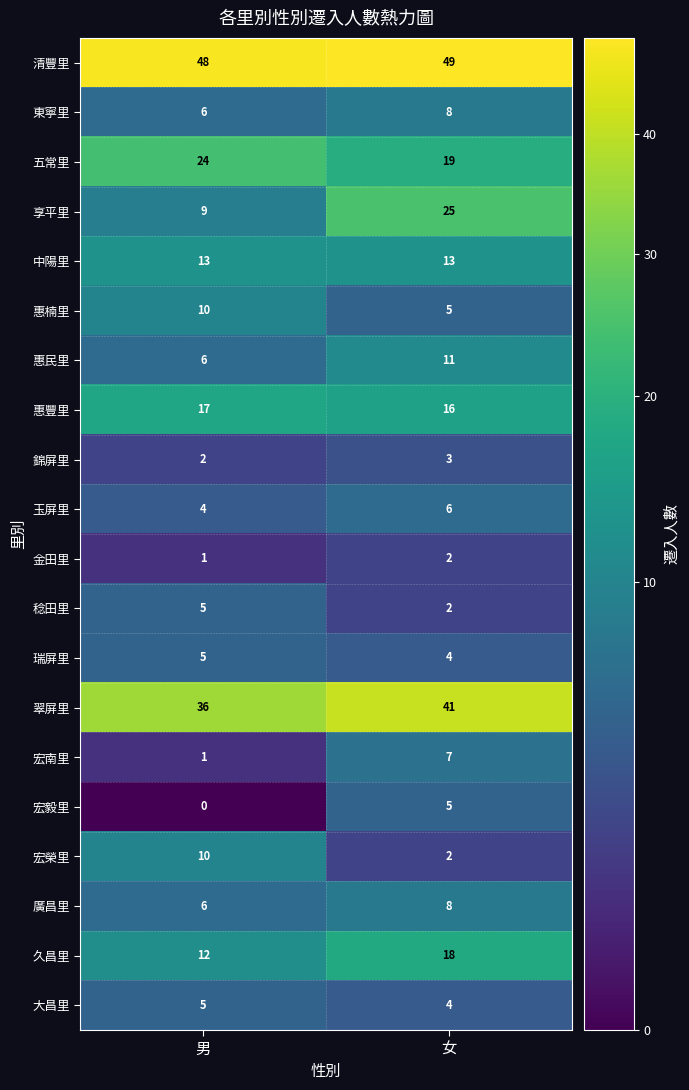

Read the 清豐里 value at 女.

49